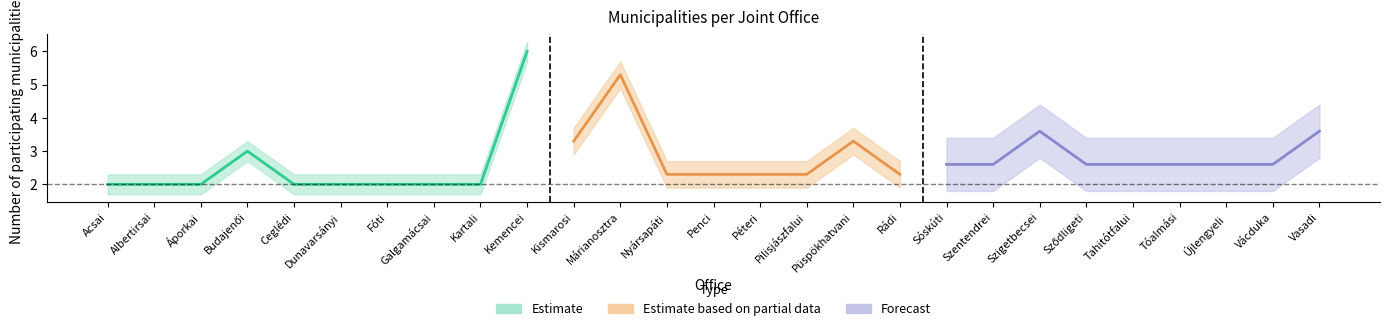

The value of Estimate based on partial data at Péteri is 4.0. True or false?

False